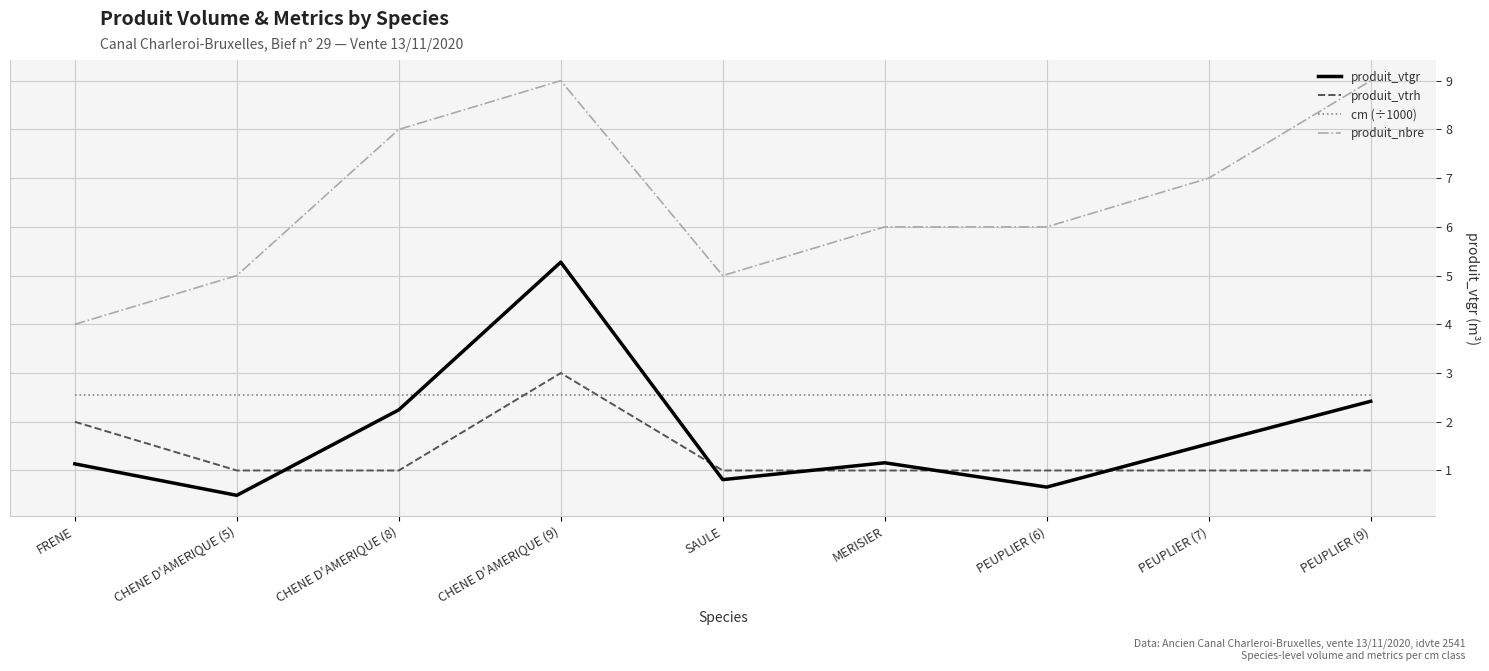

Between which two adjacent categories do produit_vtrh and produit_vtgr first intersect?

CHENE D'AMERIQUE (5) and CHENE D'AMERIQUE (8)